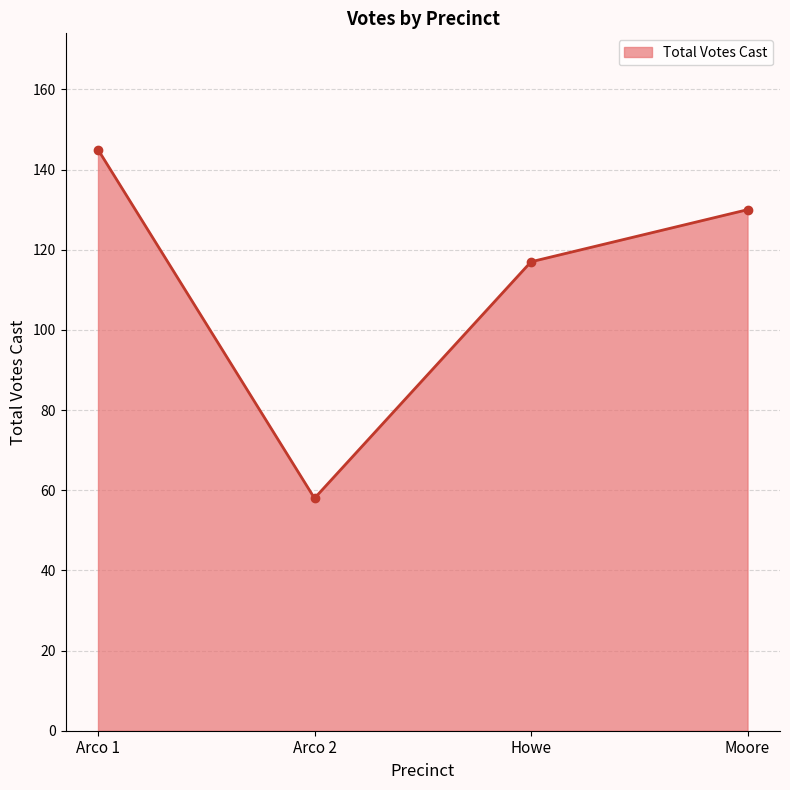

Reading left to right, transcribe all the data shown in this chart.

Arco 1=145	Arco 2=58	Howe=117	Moore=130